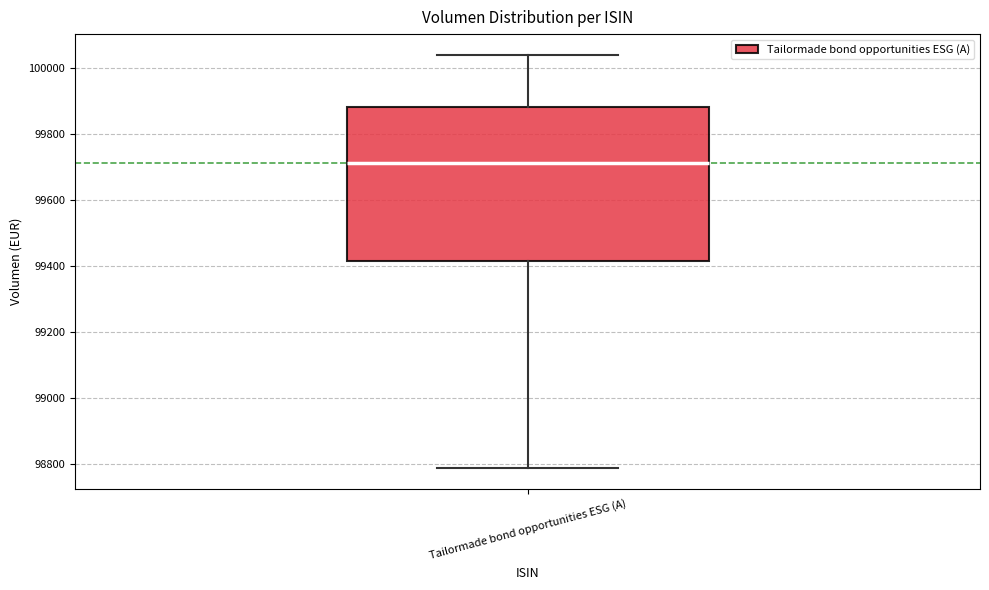

Transcribe this box plot: give where the median line is, the range the box spans, and where the two whiskers end, as read against the y-axis. The values are not printed on the chart, so give them approximately, as read against the axis.

median 99720, box 99420 to 99880, whiskers 98780 to 100040